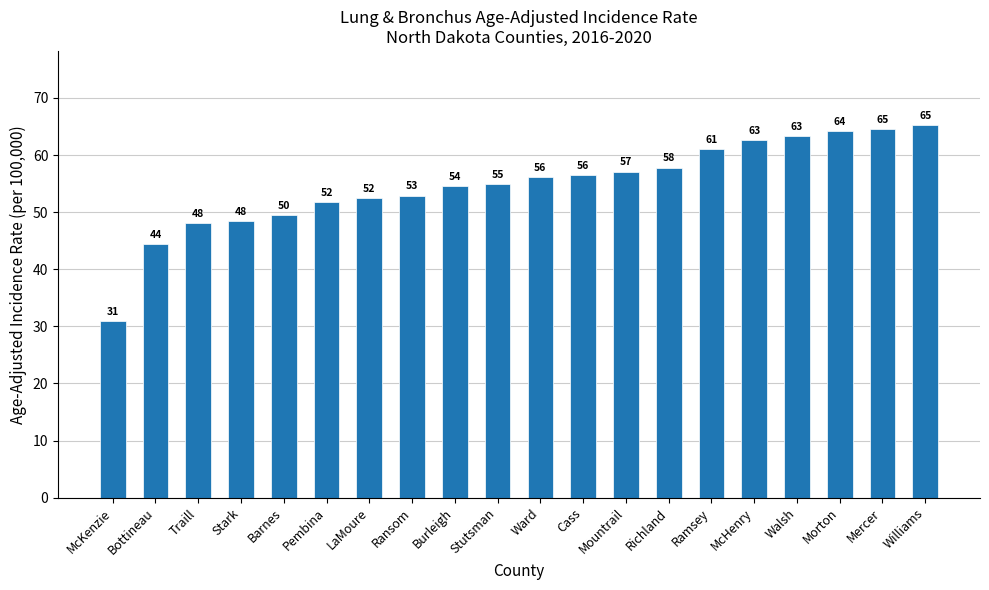

Is it true that the value at Cass is 56.5?

True